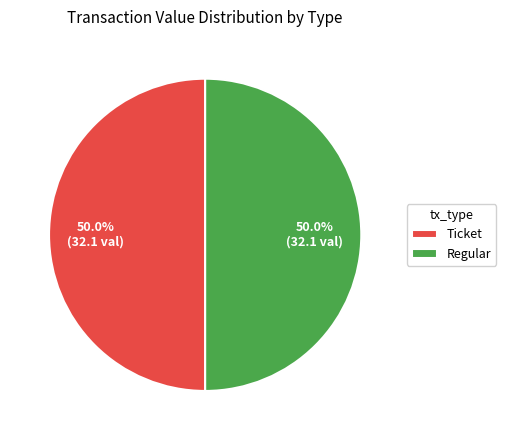

Is it true that Regular is 87% of the pie?

False